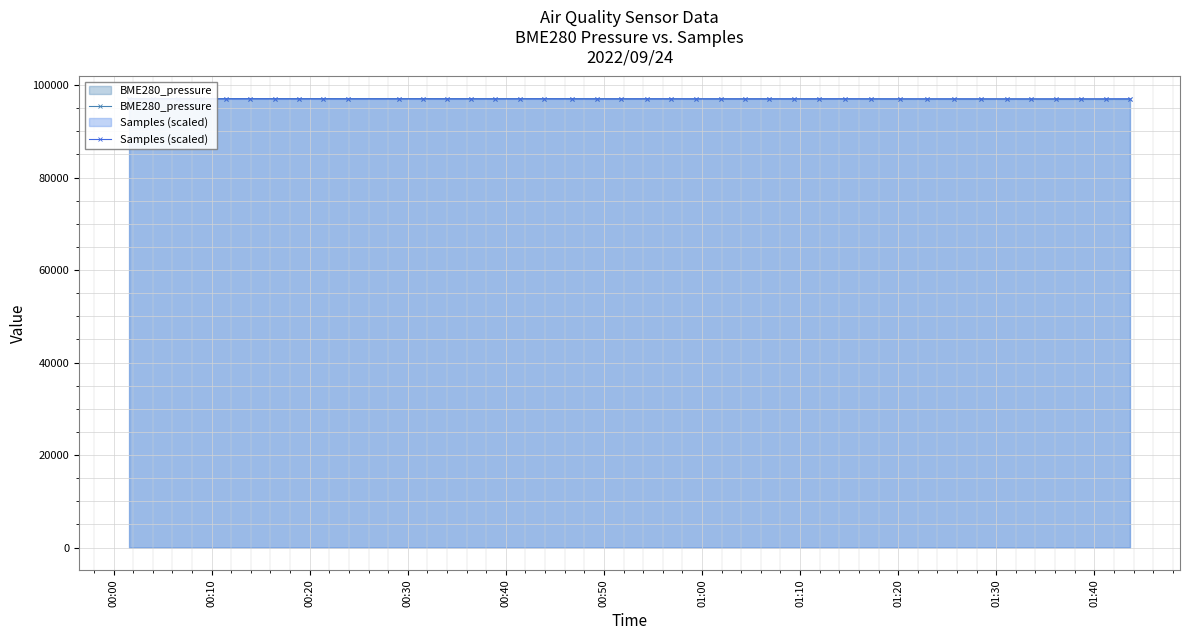

What is the average value of the Samples (scaled) series?

96997.1